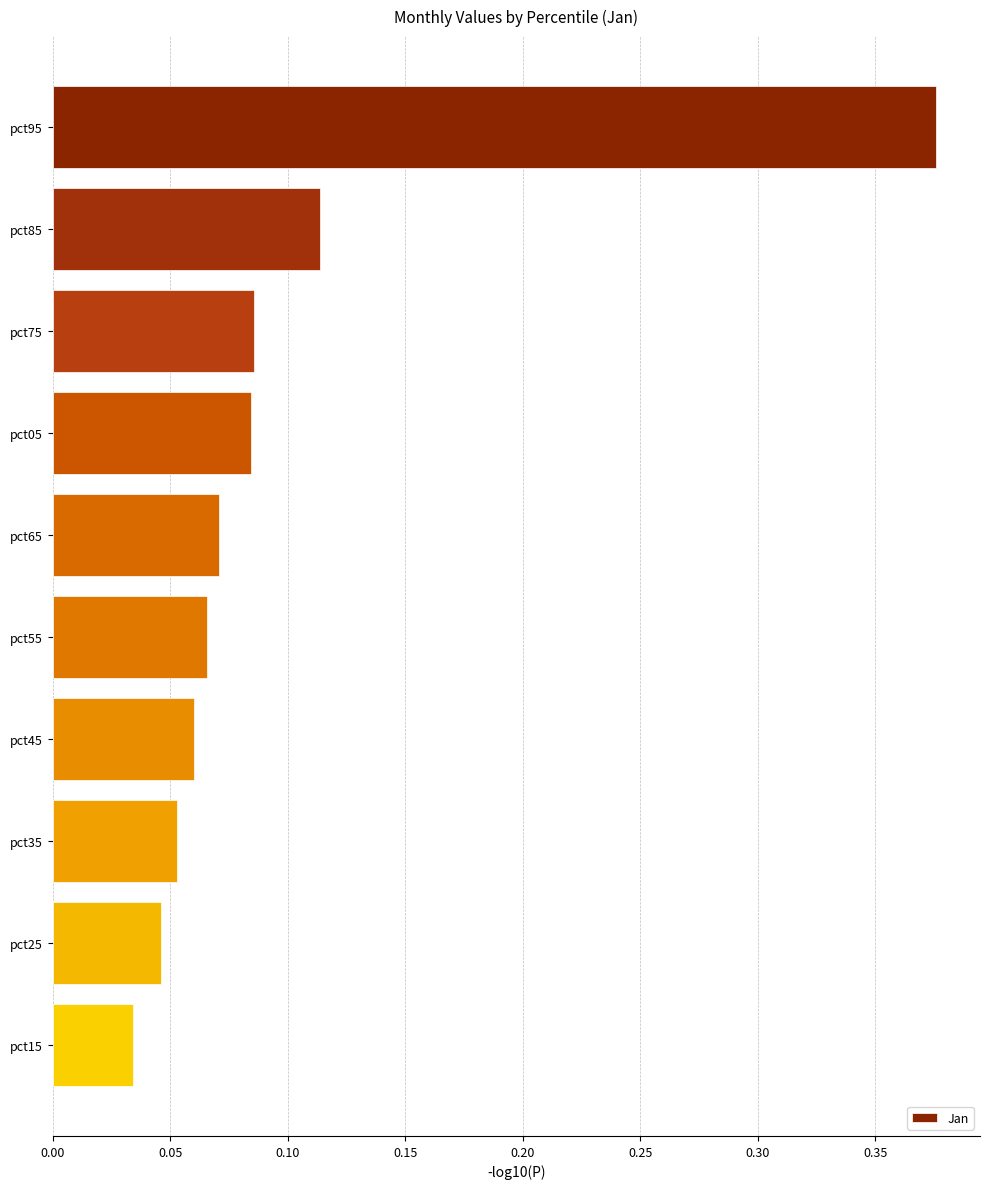

What is the label of the 4th bar from the top?

pct05